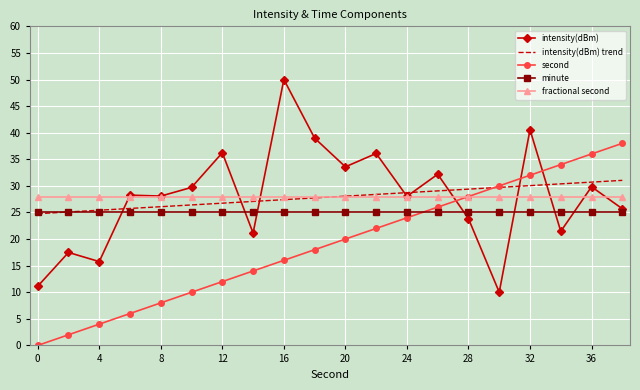

After their last crossing, which series has the higher values: intensity(dBm) or intensity(dBm) trend?

intensity(dBm) trend